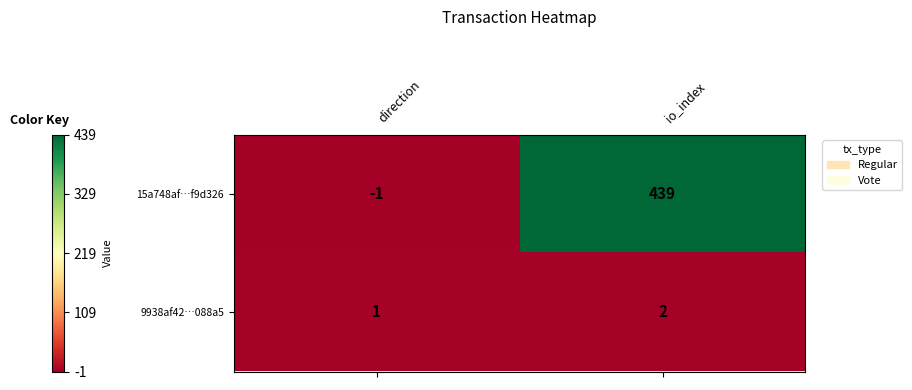

What is the difference between the maximum and minimum values in the 15a748af…f9d326 series?

440